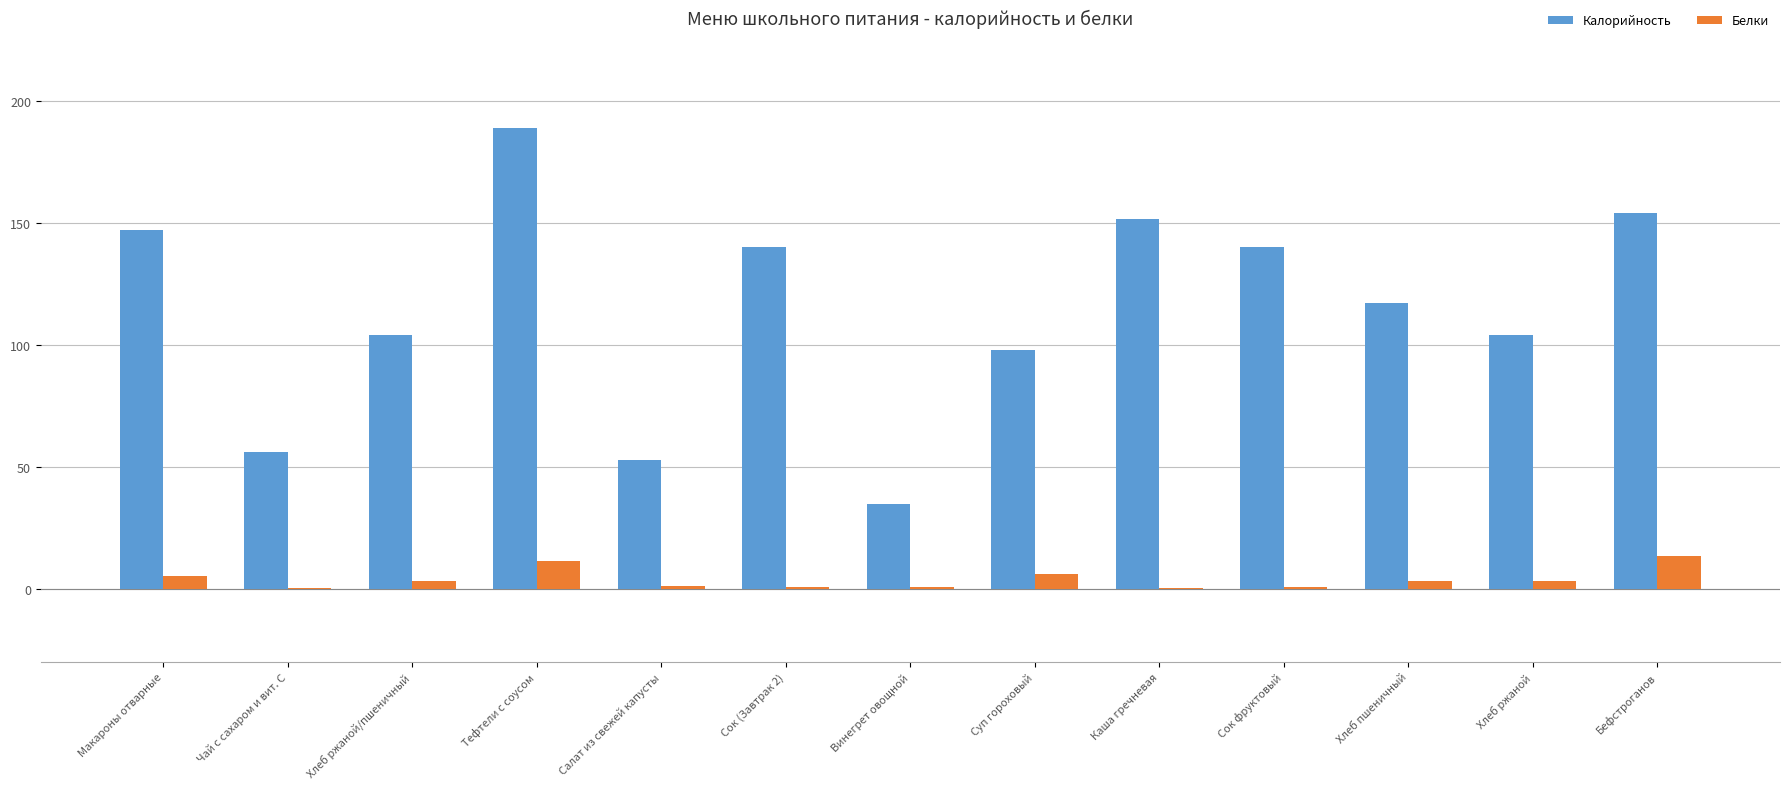

Which series has the largest total across all categories?

Калорийность